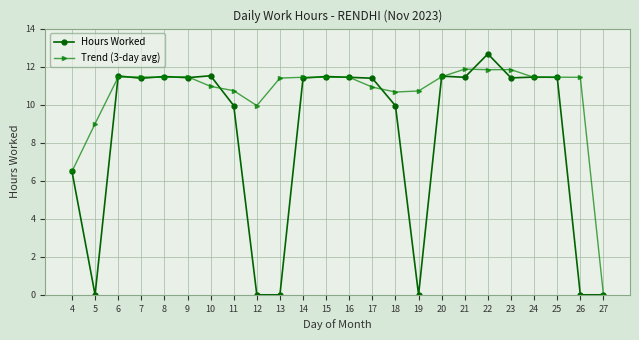

At which label does Trend (3-day avg) reach its minimum?

27